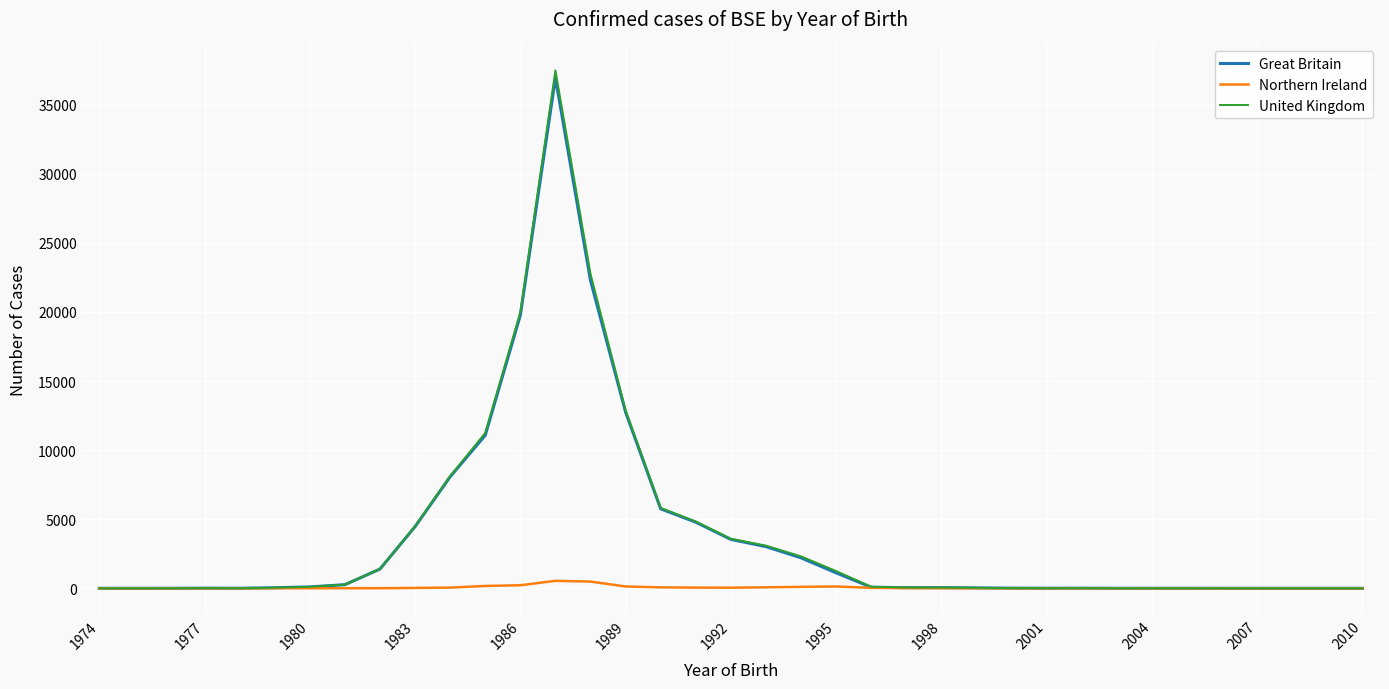

Which series has the largest range (max minus min)?

United Kingdom